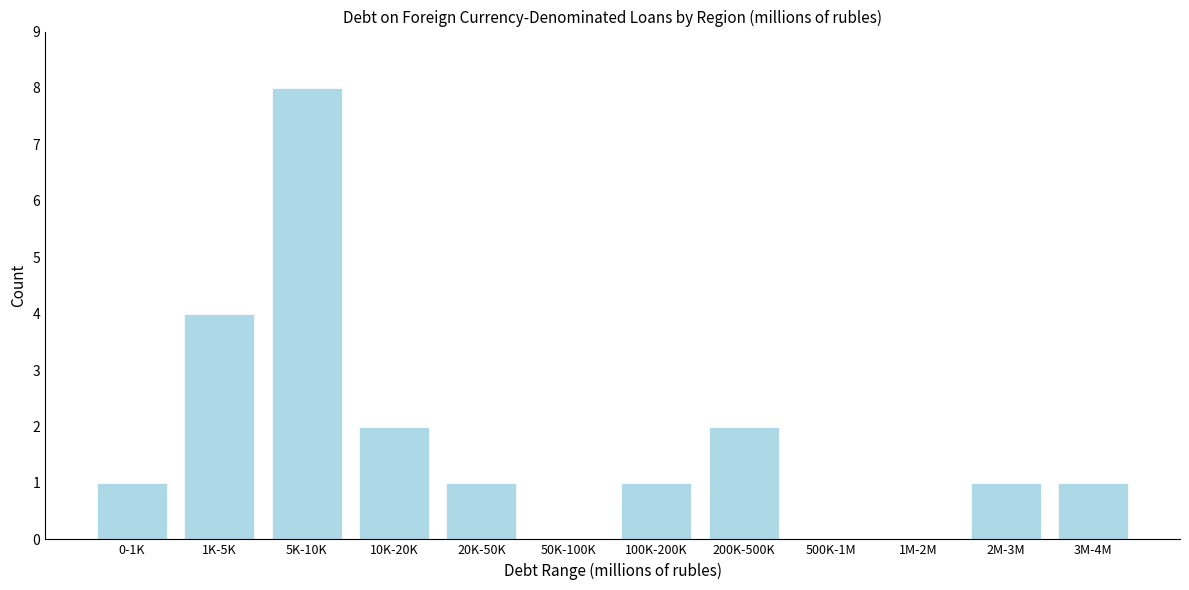

Which label corresponds to the largest value in the chart?

5K-10K